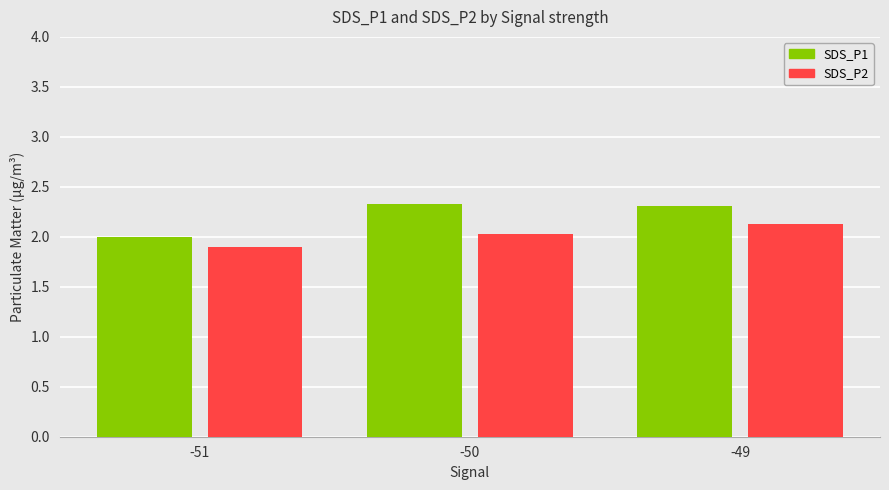

Read the SDS_P1 value at -50.

2.3